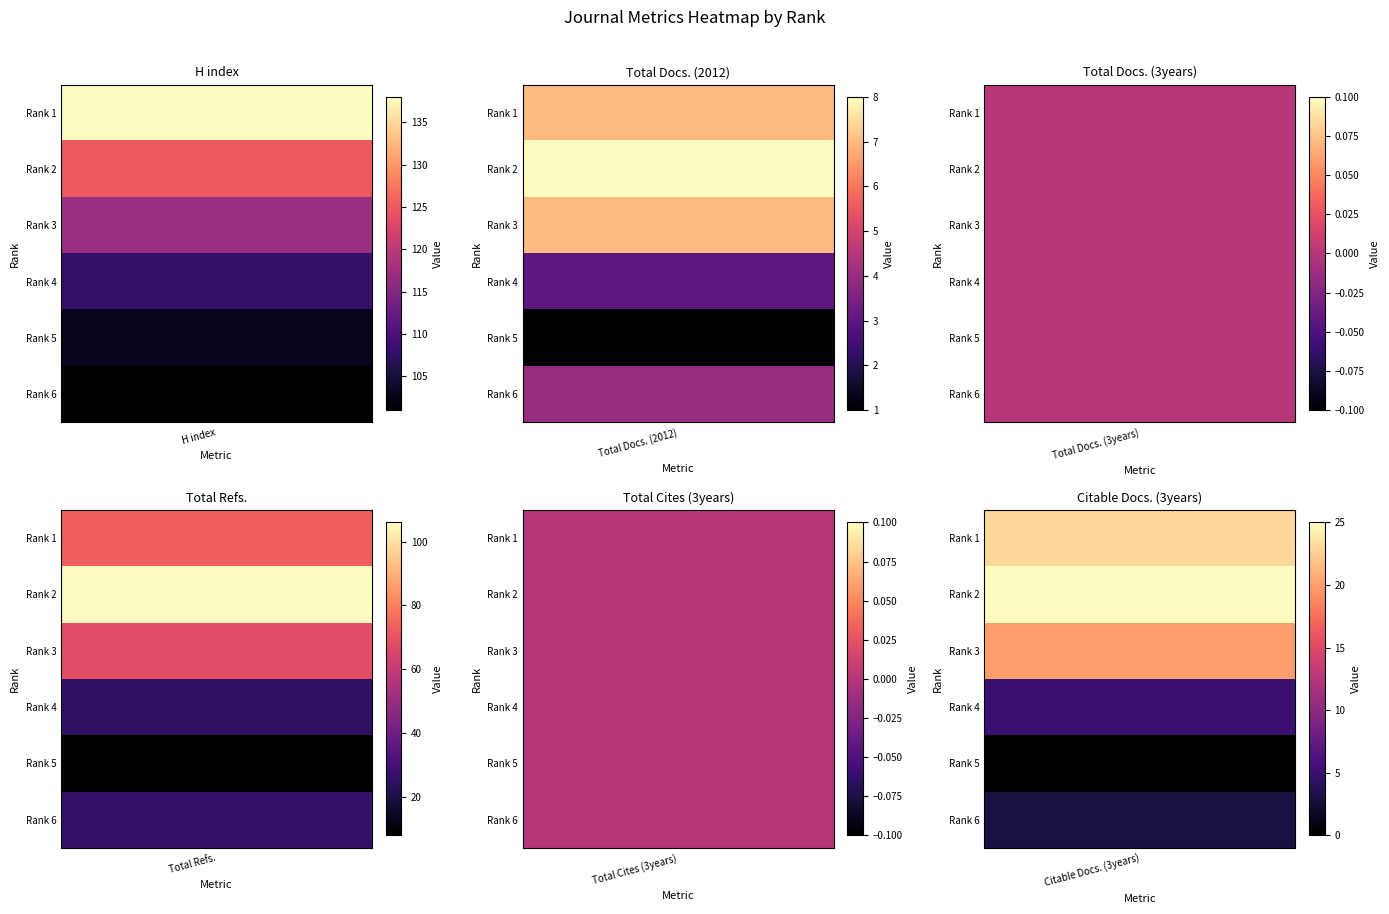

The value of H index at 5 is 101. True or false?

True